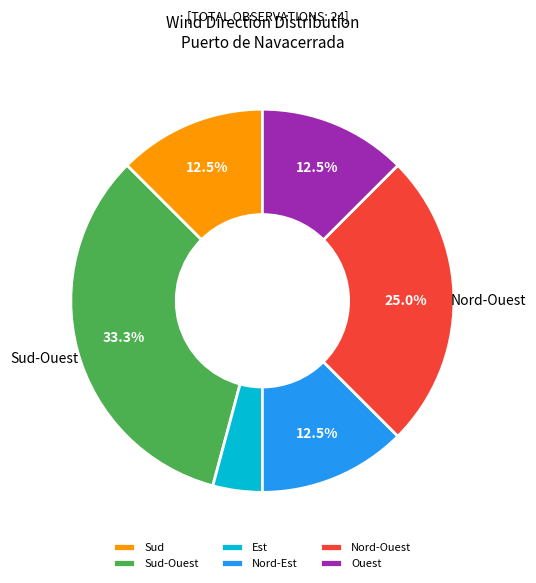

How much of the chart is everything except Sud-Ouest?

66.7%